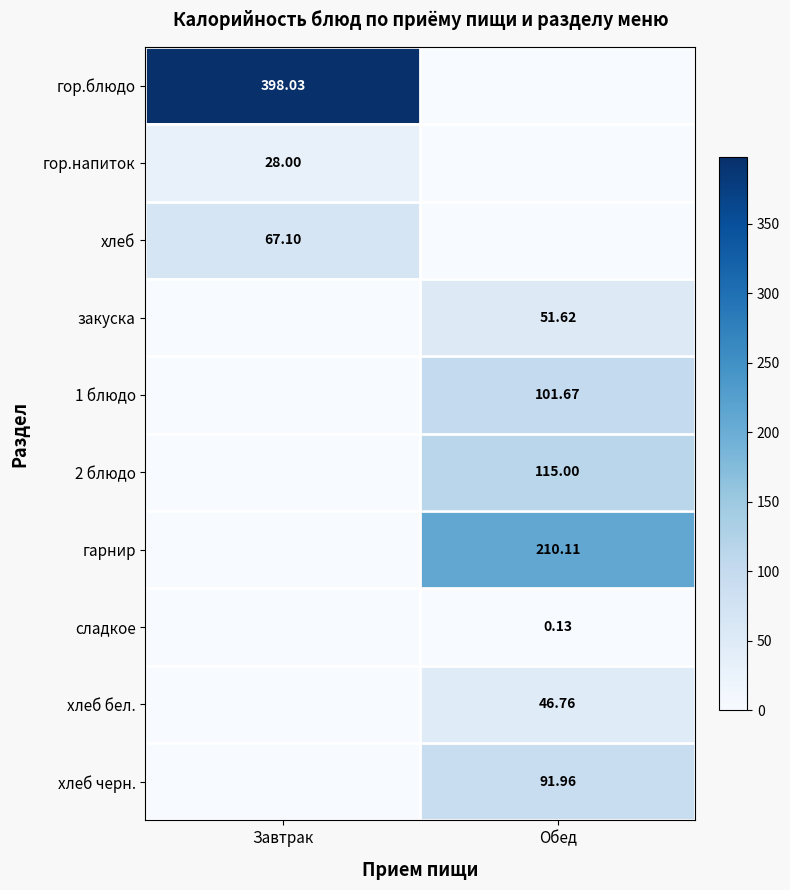

What is the total value across all series at Завтрак?

493.1